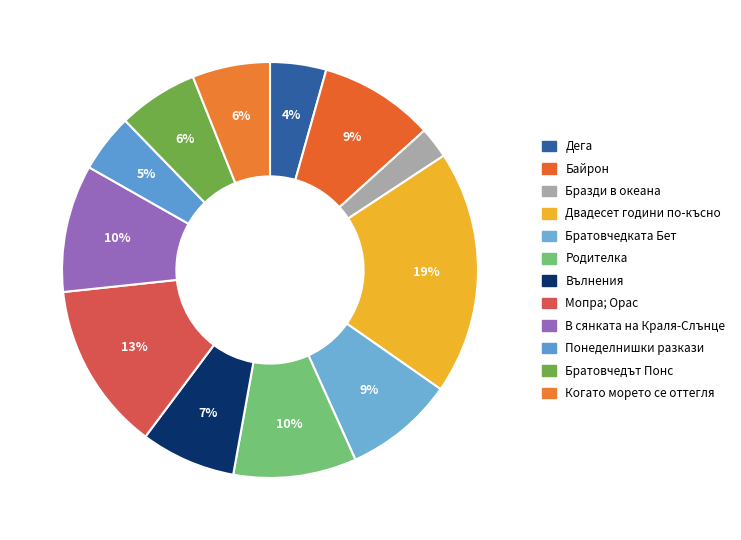

How many segments does this pie chart have?

12